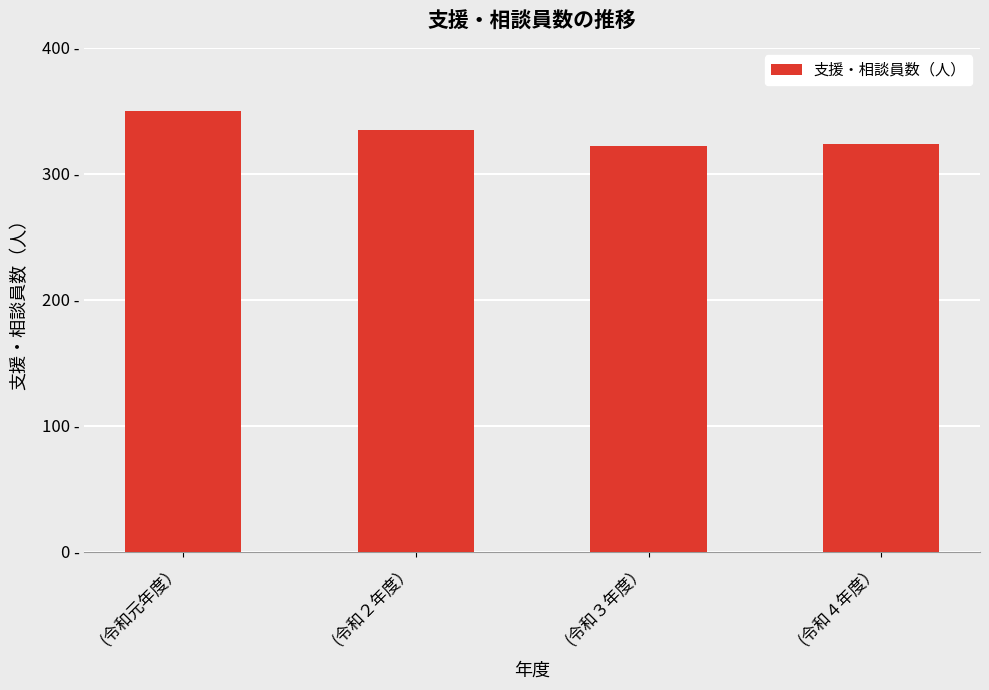

Does the chart contain stacked bars?

No